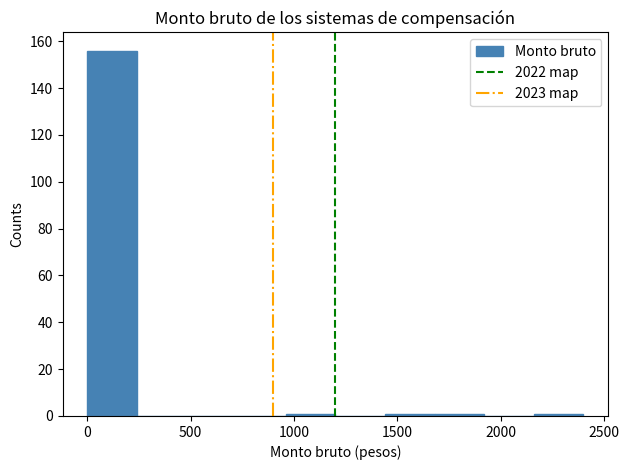

Reading left to right, transcribe this chart: for each bar, give the range it covers on the x-axis and its height. Neither the bar edges nor the heights are printed on the chart, so give them approximately, as read against the axes.

0 to 240: 156
240 to 480: 0
480 to 720: 0
720 to 960: 0
960 to 1200: under 2
1200 to 1440: 0
1440 to 1680: under 2
1680 to 1920: under 2
1920 to 2160: 0
2160 to 2400: under 2